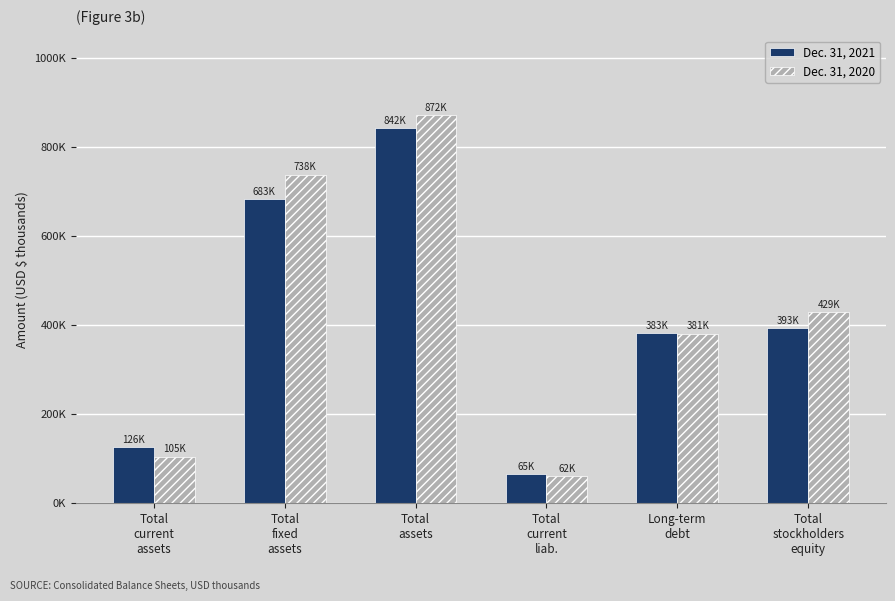

What are all the series names shown in the legend?

Dec. 31, 2021, Dec. 31, 2020